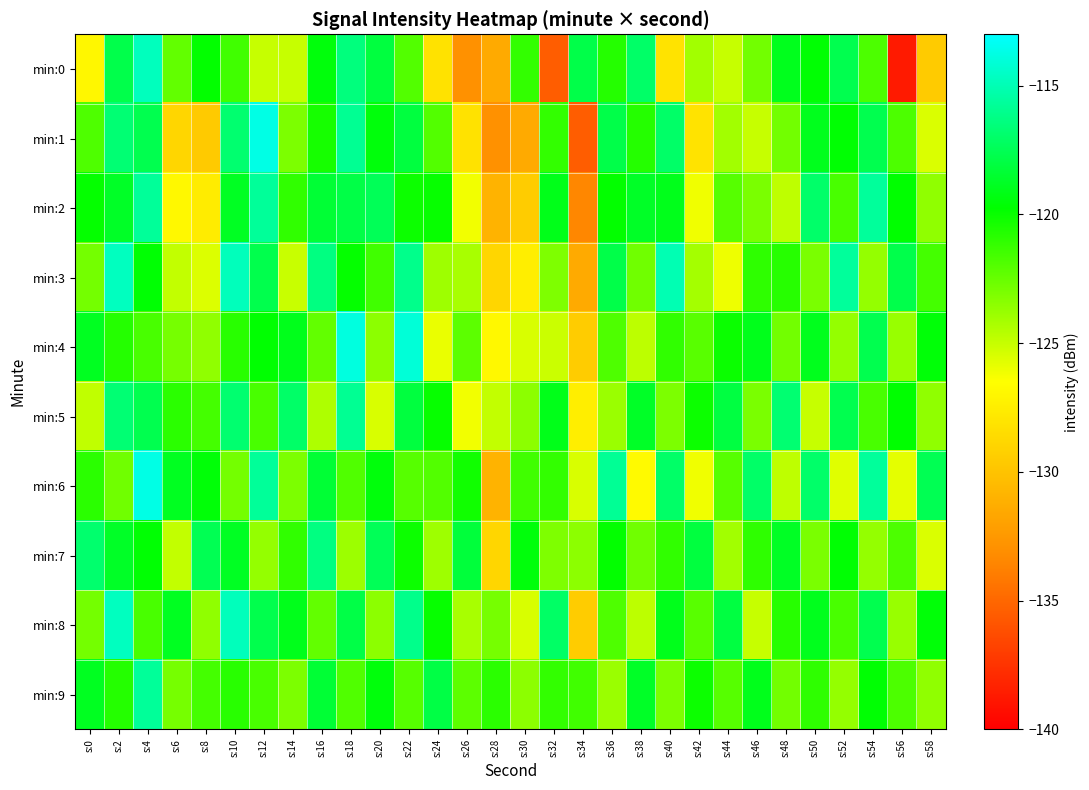

What is the total value across all series at s:56?

-1234.6